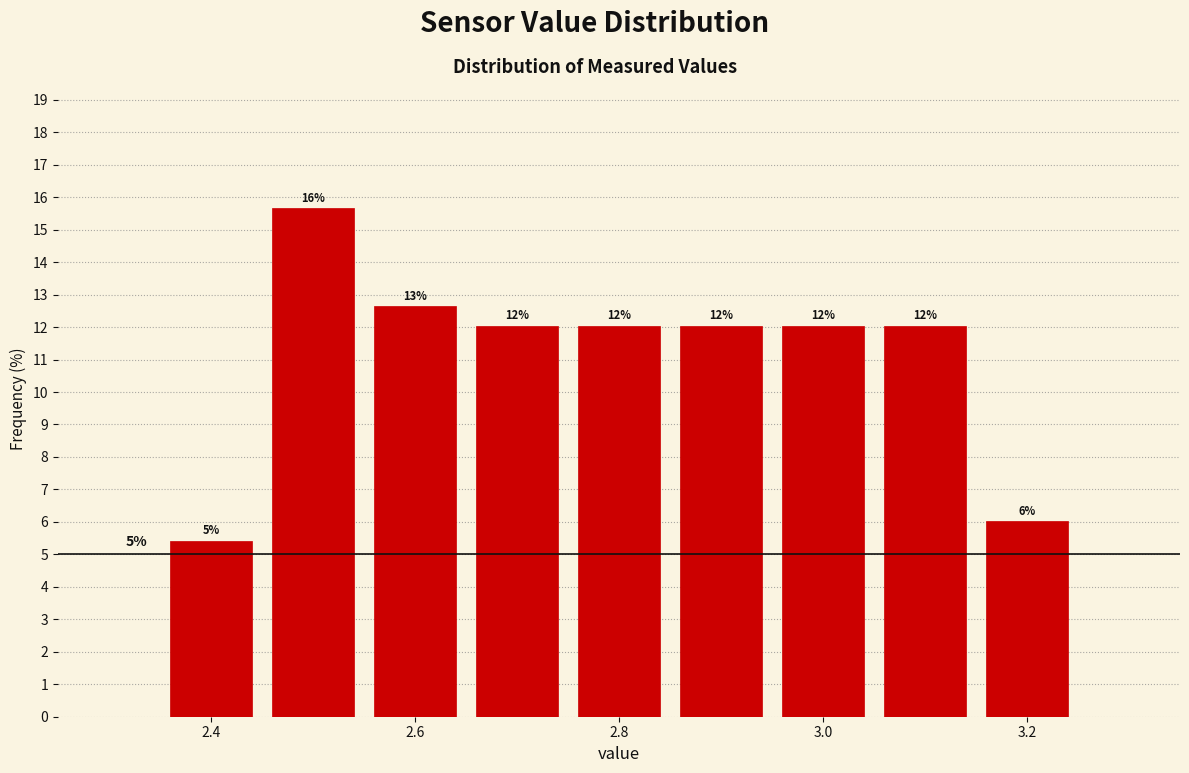

Which range on the x-axis has the tallest bar?

2.45 to 2.55